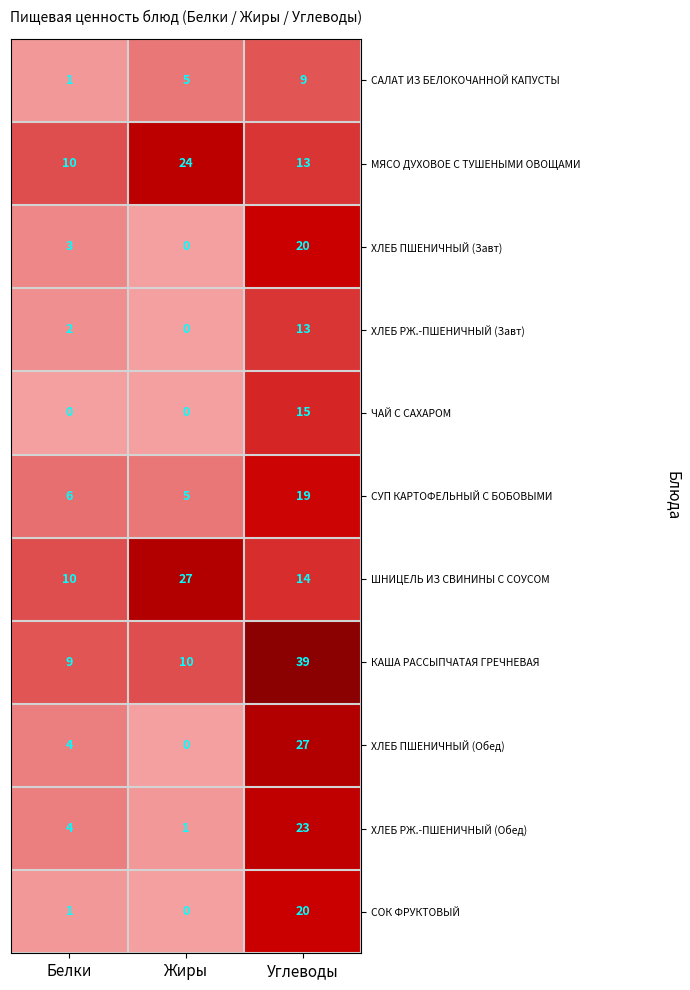

Which series has the widest spread of values?

КАША РАССЫПЧАТАЯ ГРЕЧНЕВАЯ